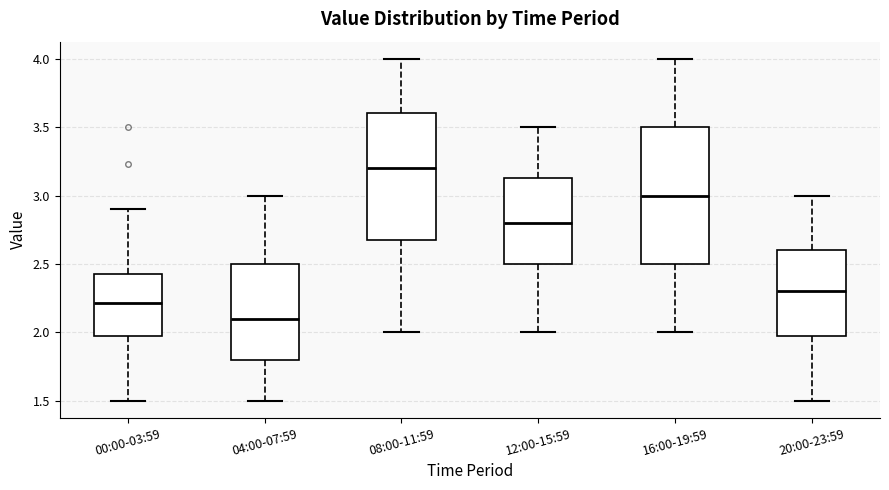

Which box has the highest median line?

08:00-11:59